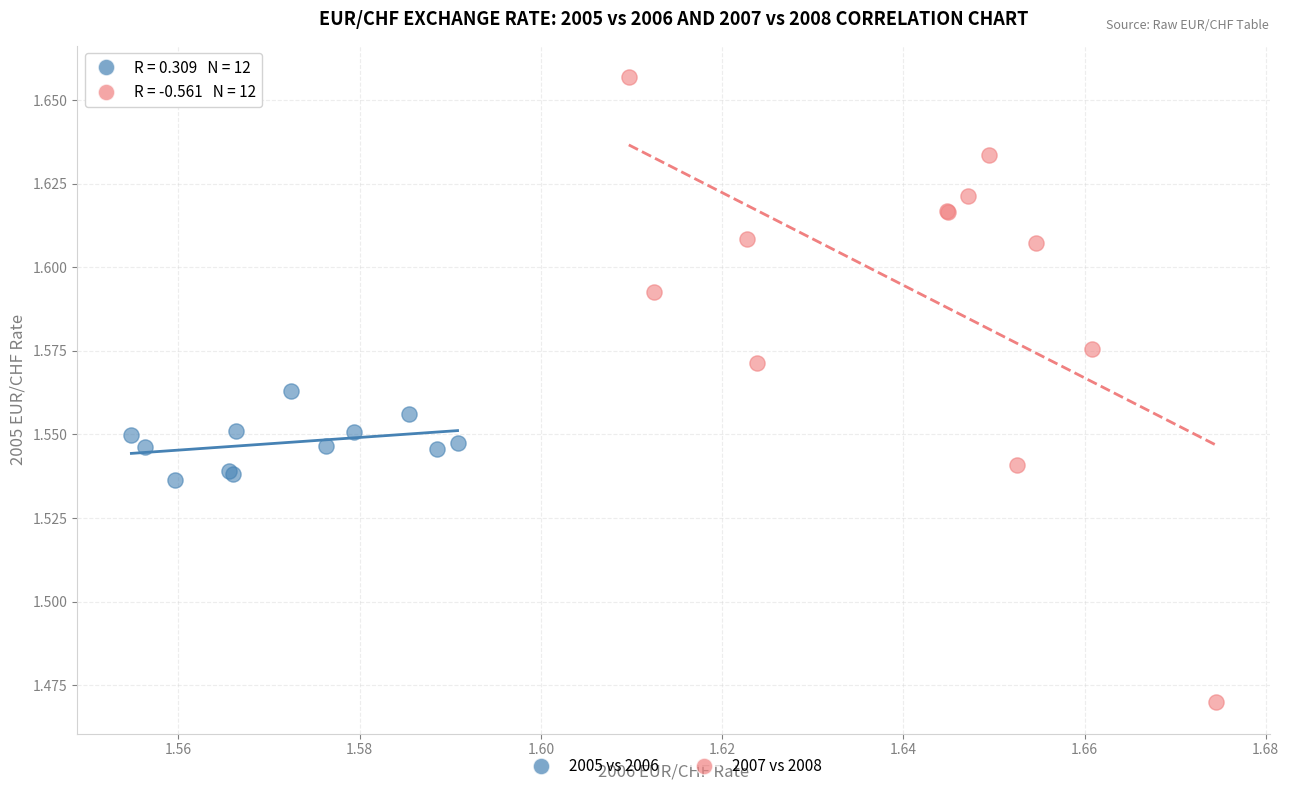

Which series contains the lowest Y value?

2007 vs 2008